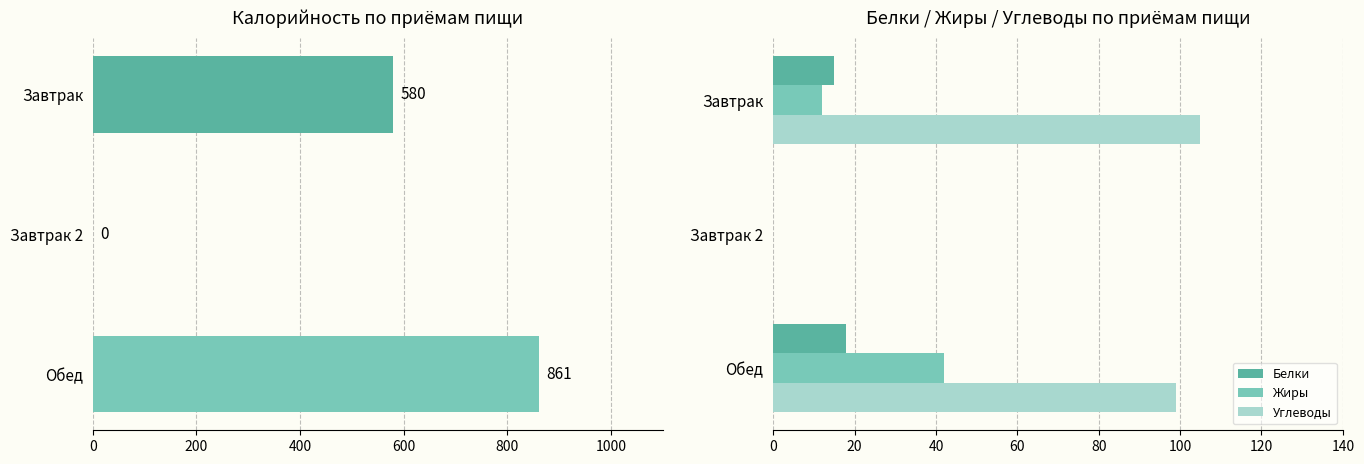

Does the chart contain any negative values?

No